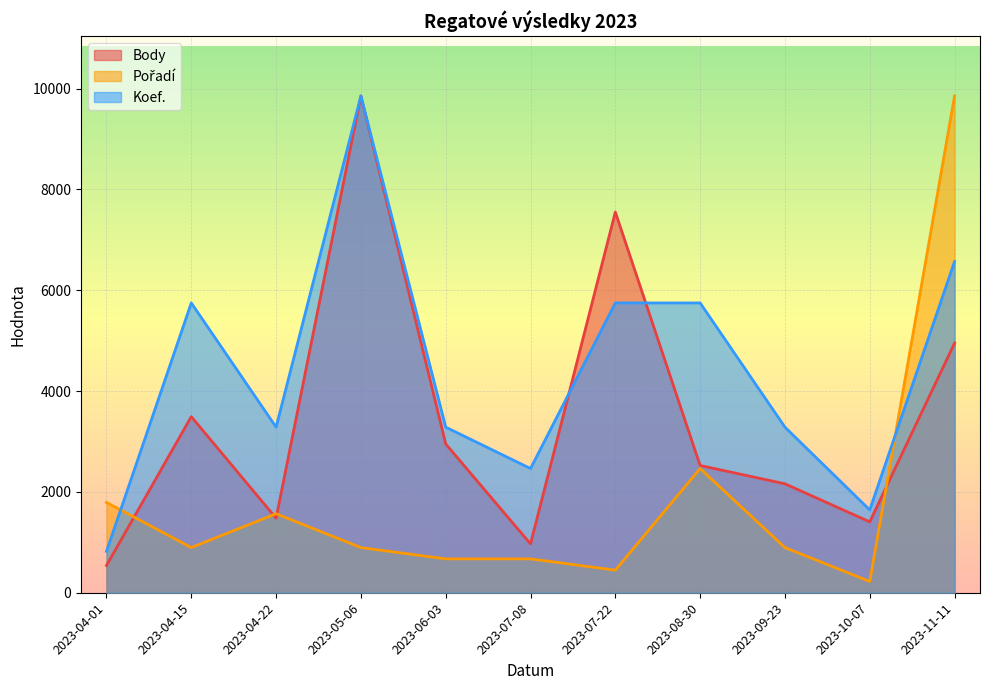

What is the approximate value of Pořadí at 2023-11-11?

9854.0